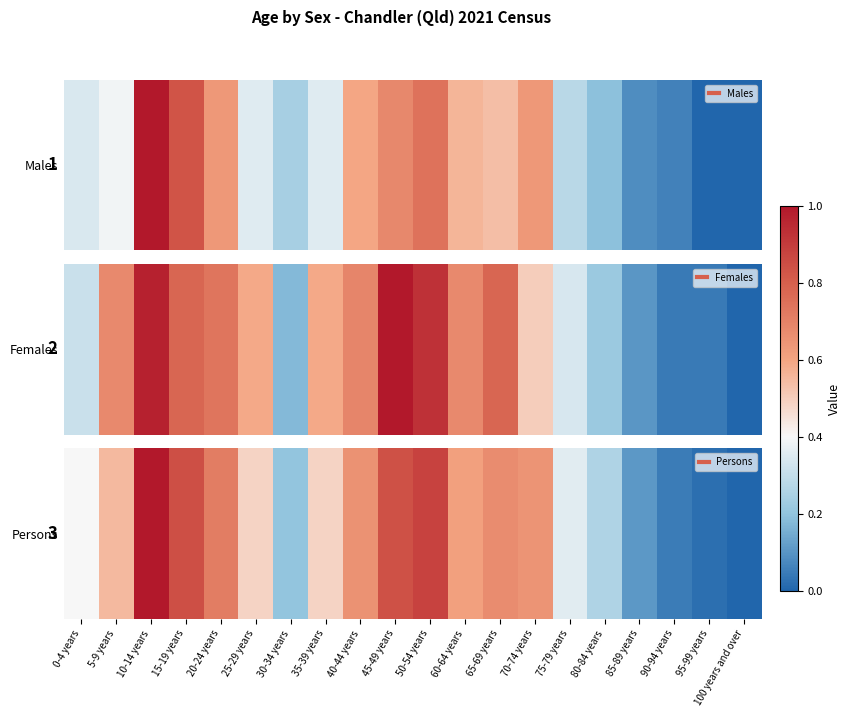

Which label corresponds to the largest value in the chart?

10-14 years